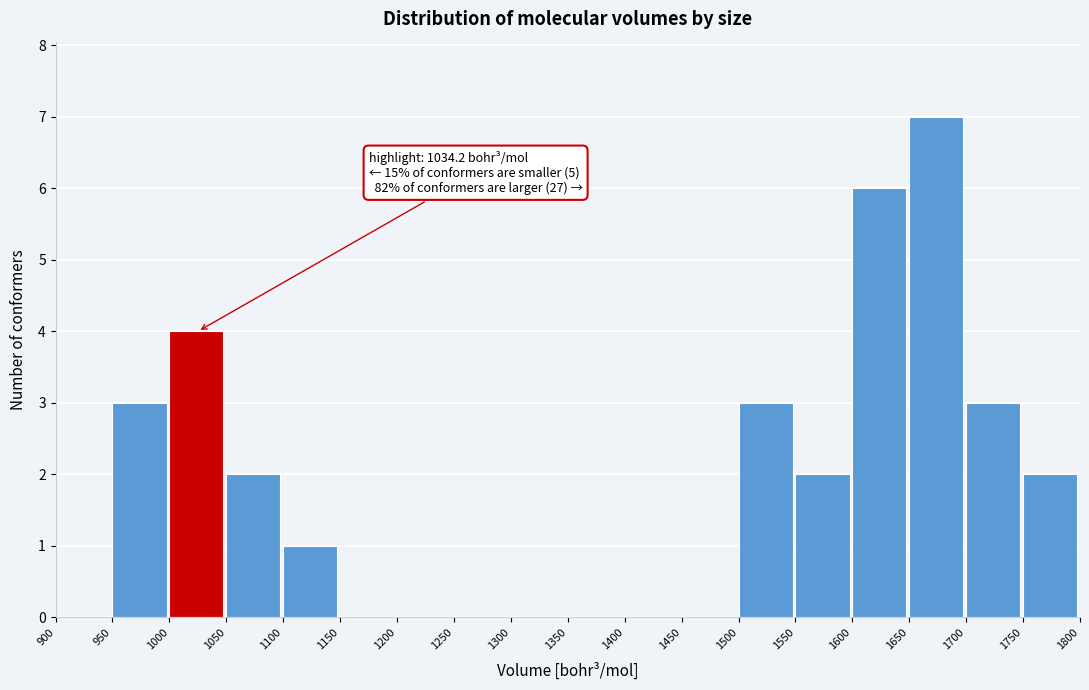

Which range on the x-axis has the tallest bar?

1650 to 1700